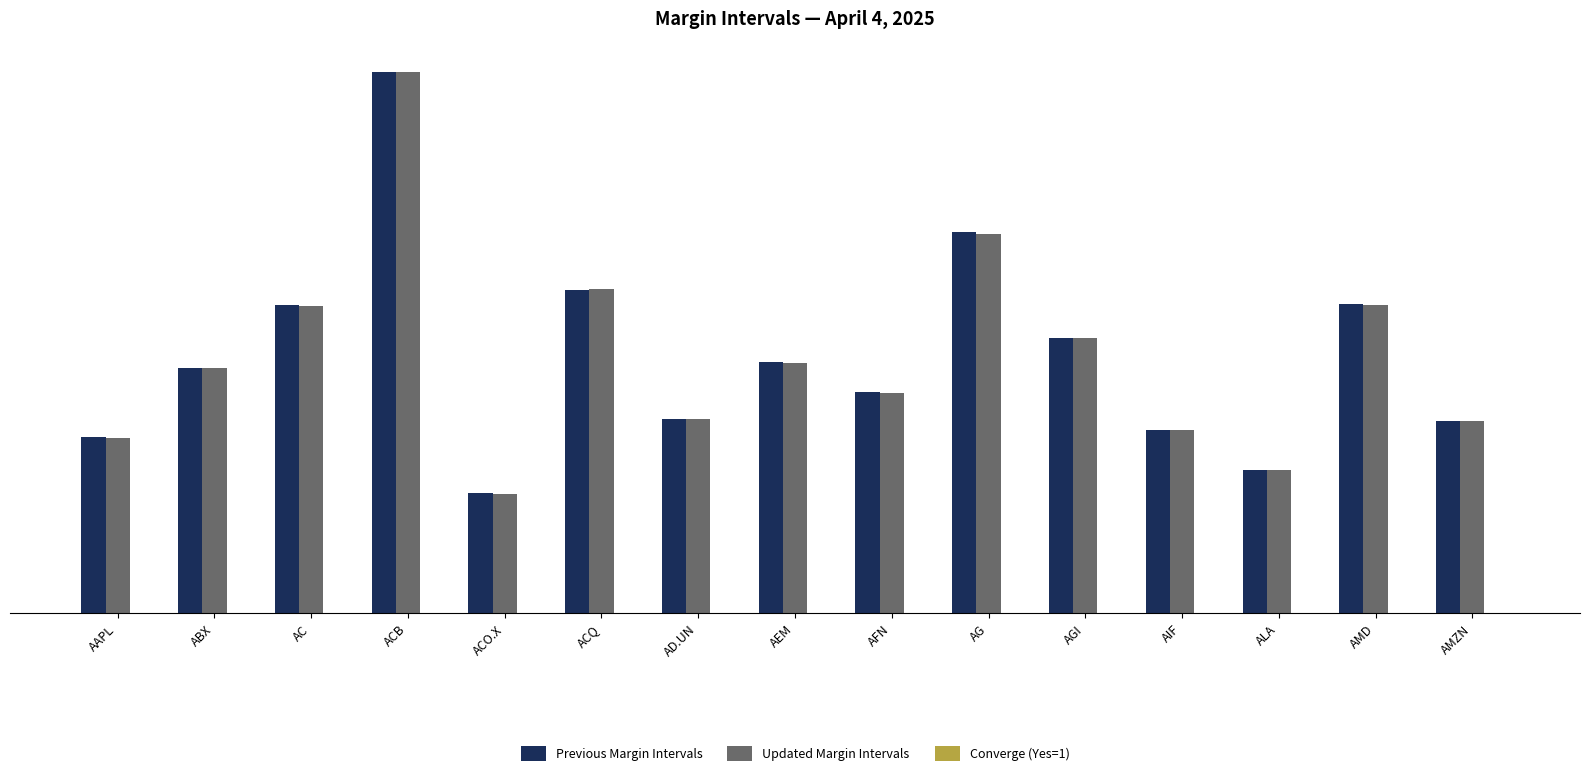

Which series changed the most between AAPL and AD.UN?

Updated Margin Intervals